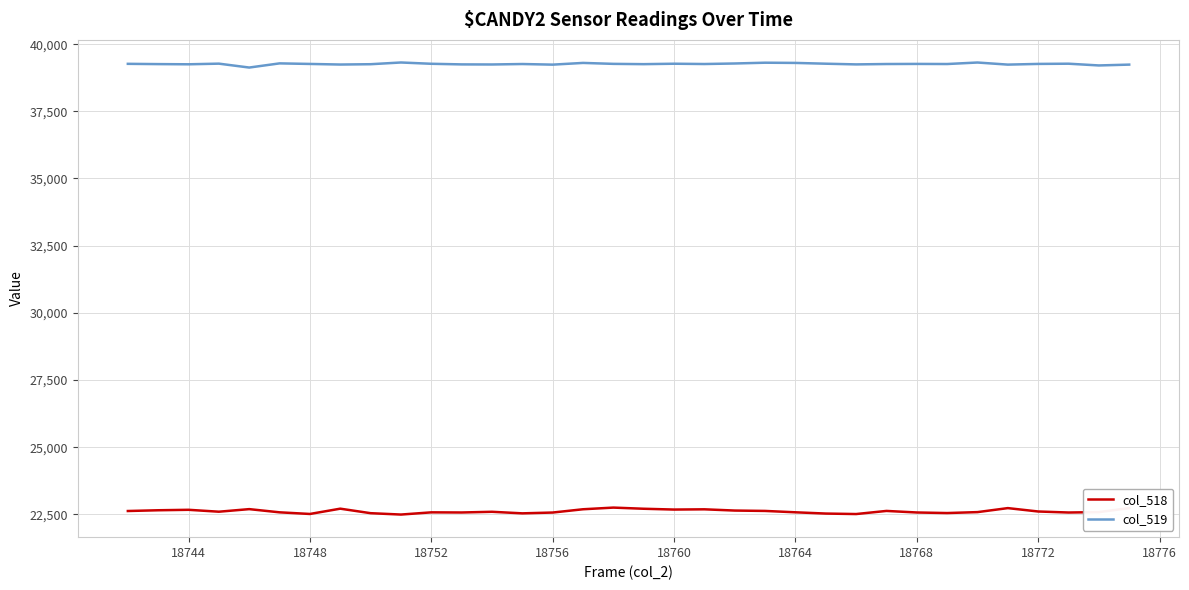

True or false: col_518 and col_519 cross at least once.

False